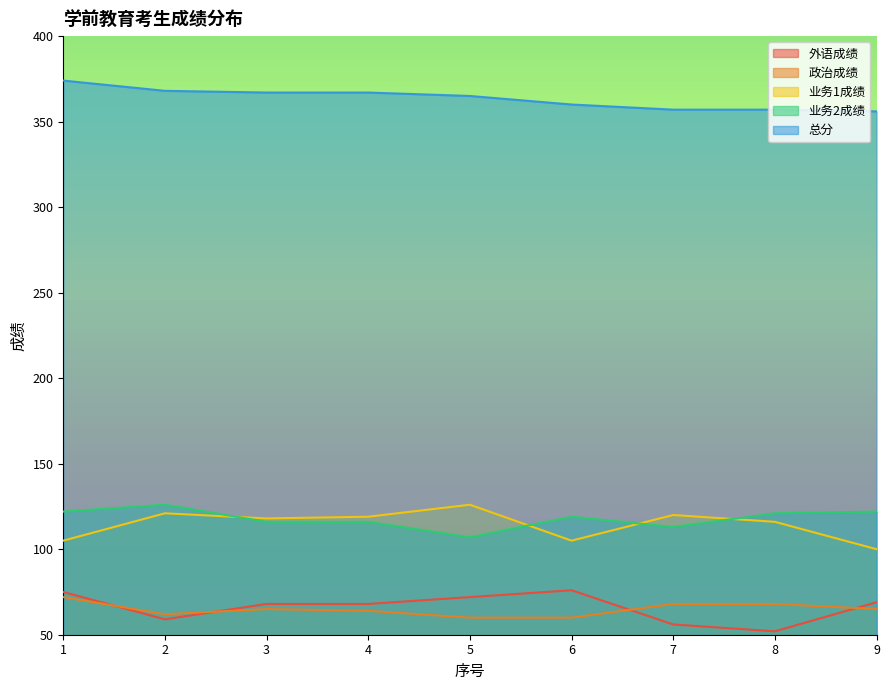

True or false: 政治成绩 and 业务1成绩 cross at least once.

False